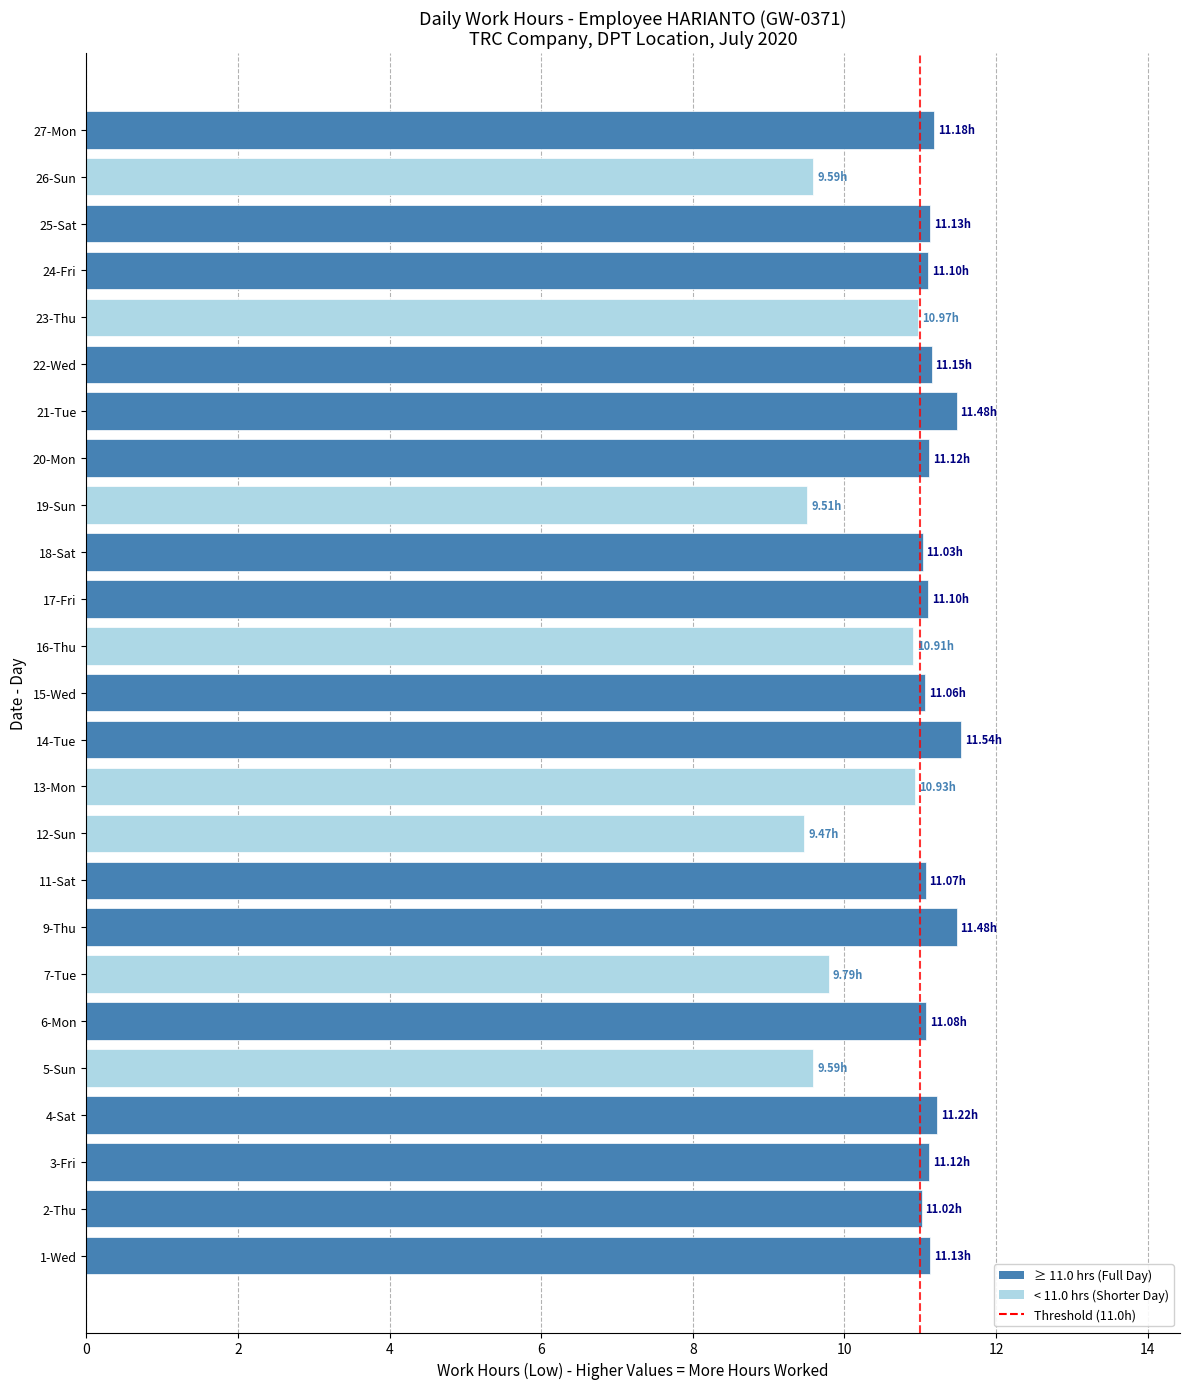

What is the change in value from 16-Thu to 26-Sun?

-1.3